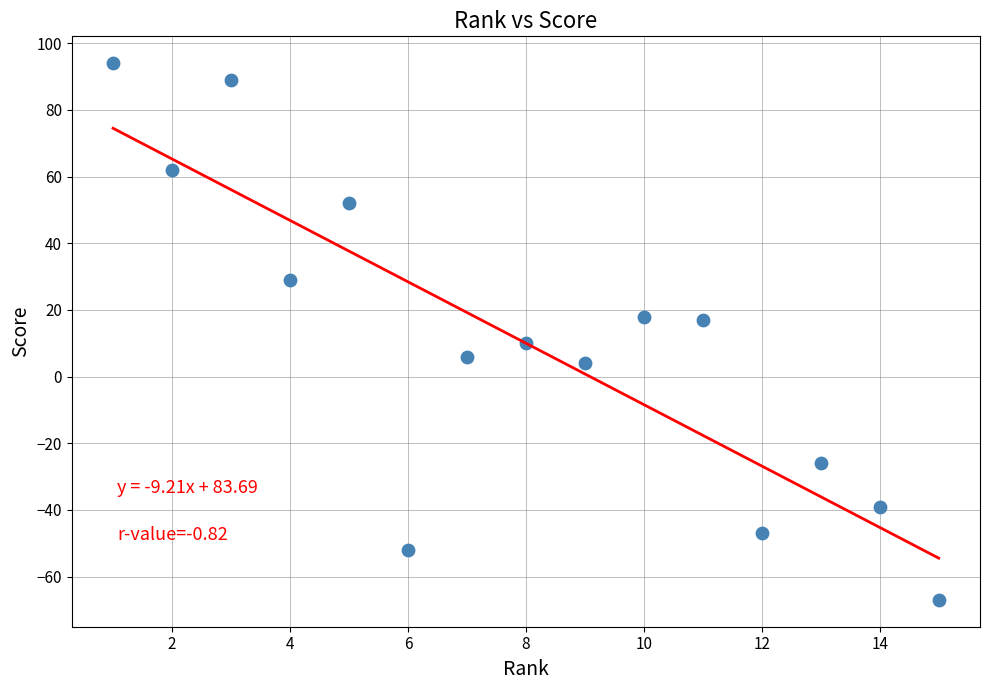

What is the range of X values (max minus min)?

14